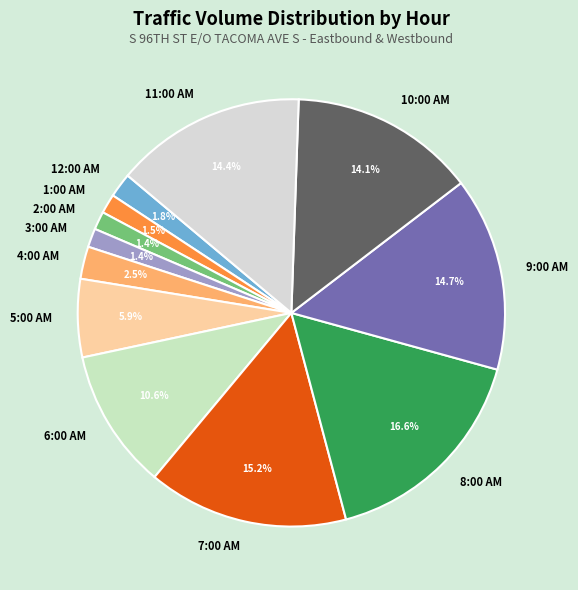

Which category has the biggest portion of the pie?

8:00 AM